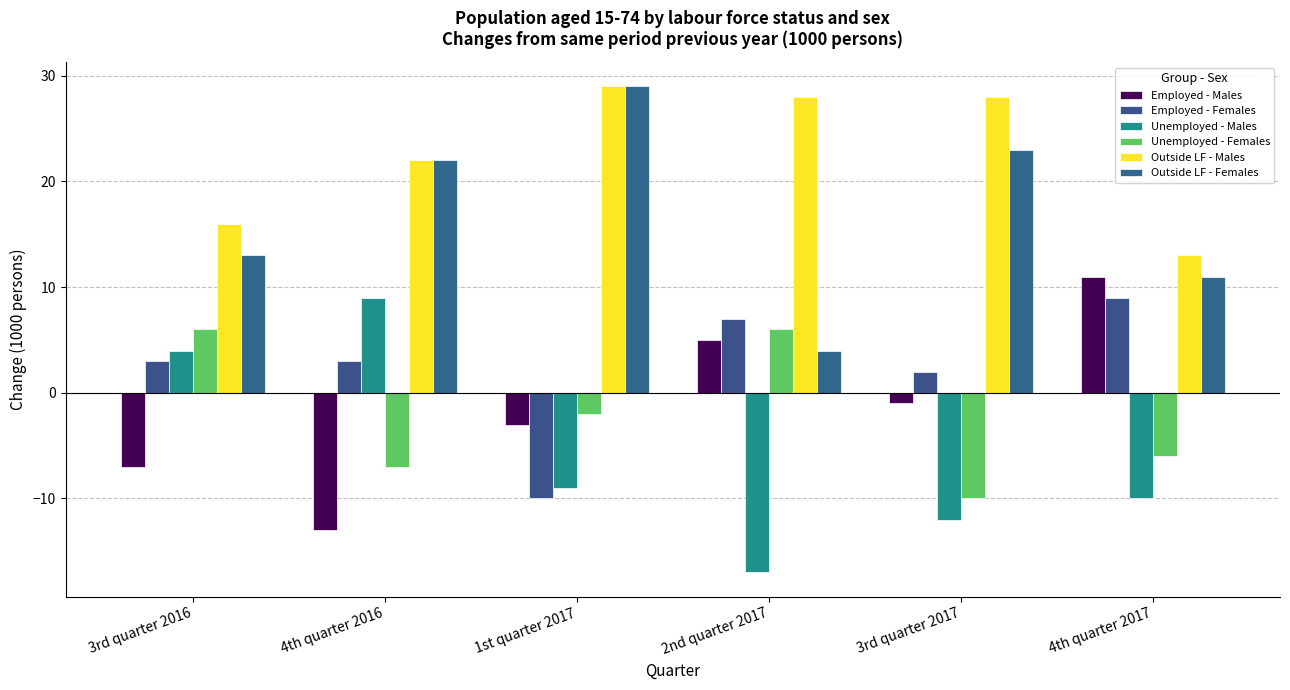

What is the difference between the highest and lowest values at 4th quarter 2016?

35